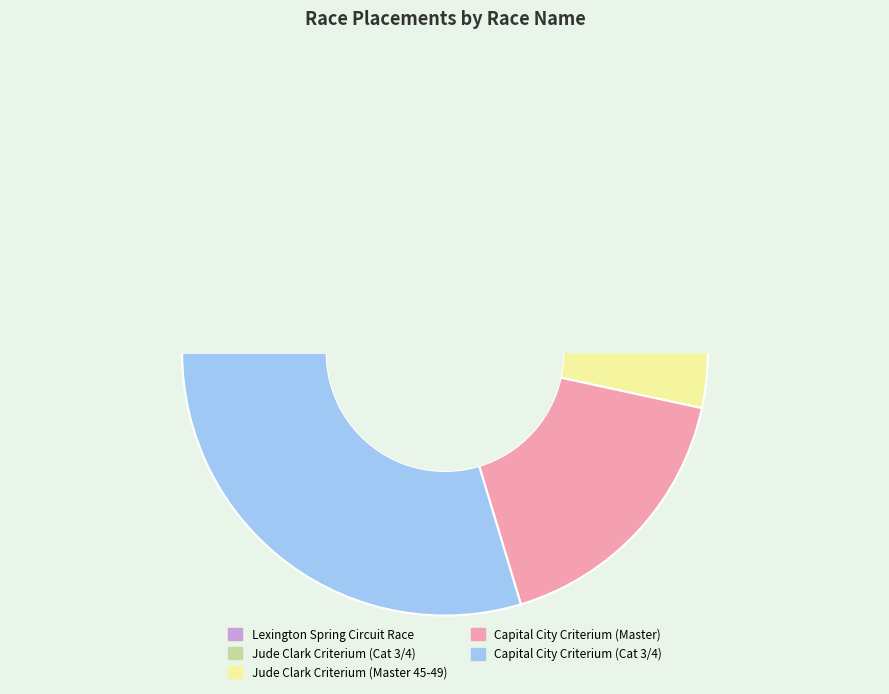

To the nearest percent, what is the average slice percentage?

20%